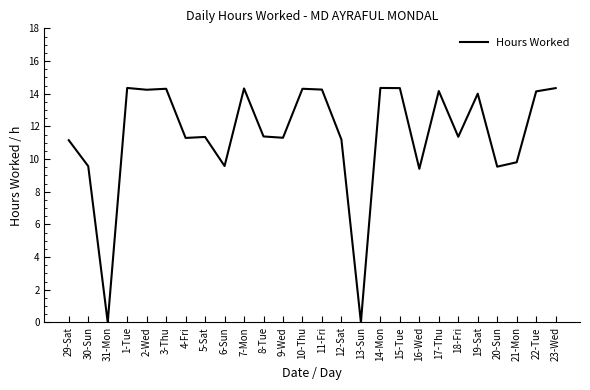

What is the change in value from 16-Wed to 22-Tue?

+4.7